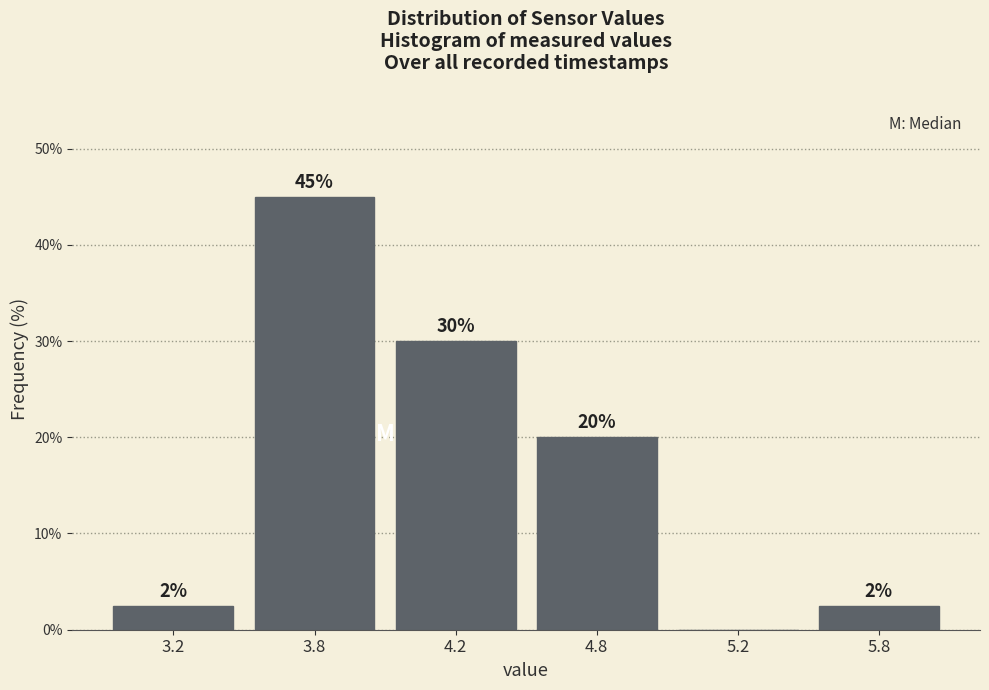

What is the maximum value shown in the chart?

45.0